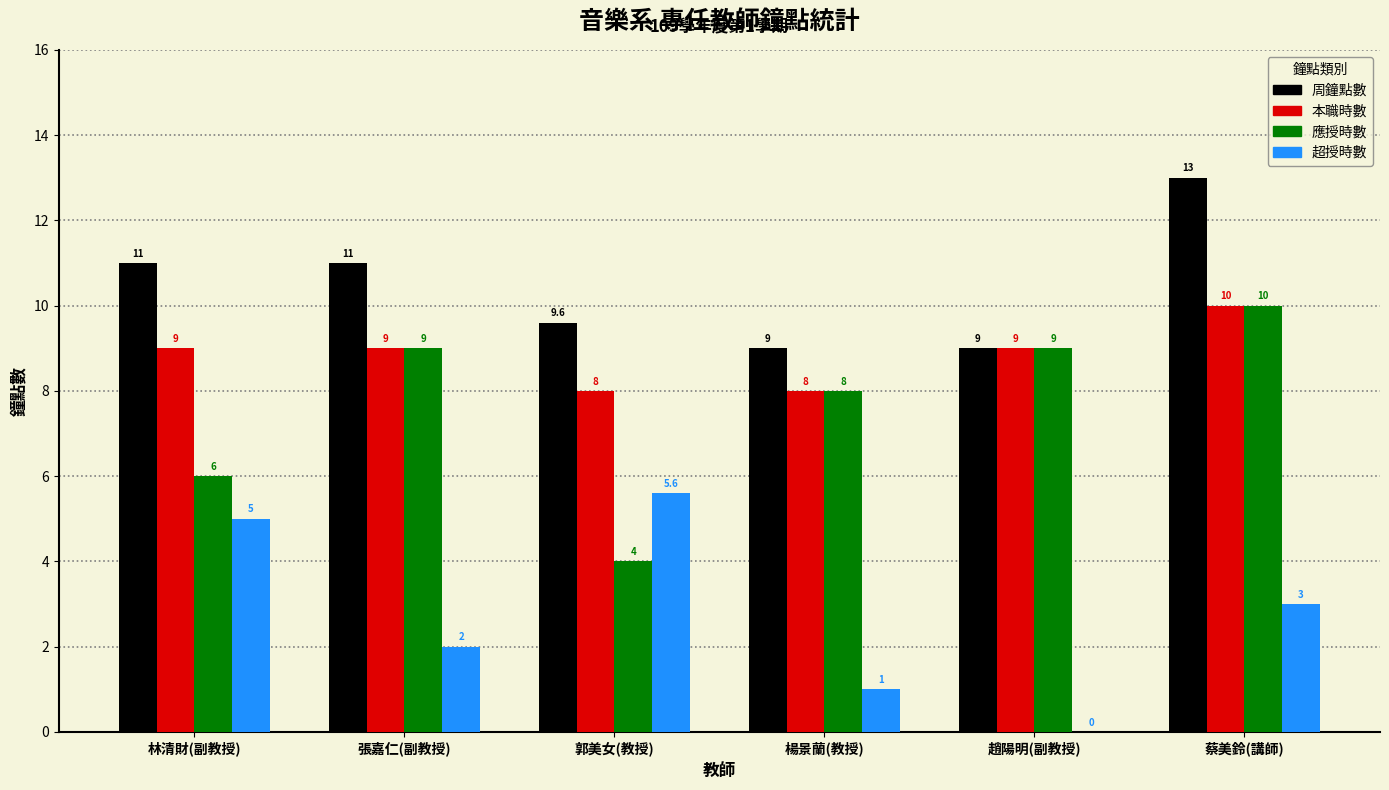

What is the approximate value of 超授時數 at 郭美女(教授)?

5.6